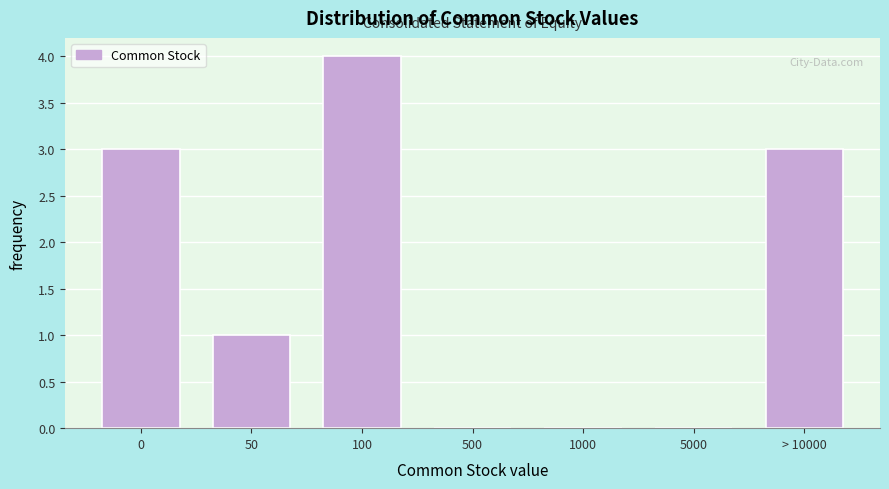

Reading right to left, transcribe all the data shown in this chart.

> 10000=3	5000=0	1000=0	500=0	100=4	50=1	0=3